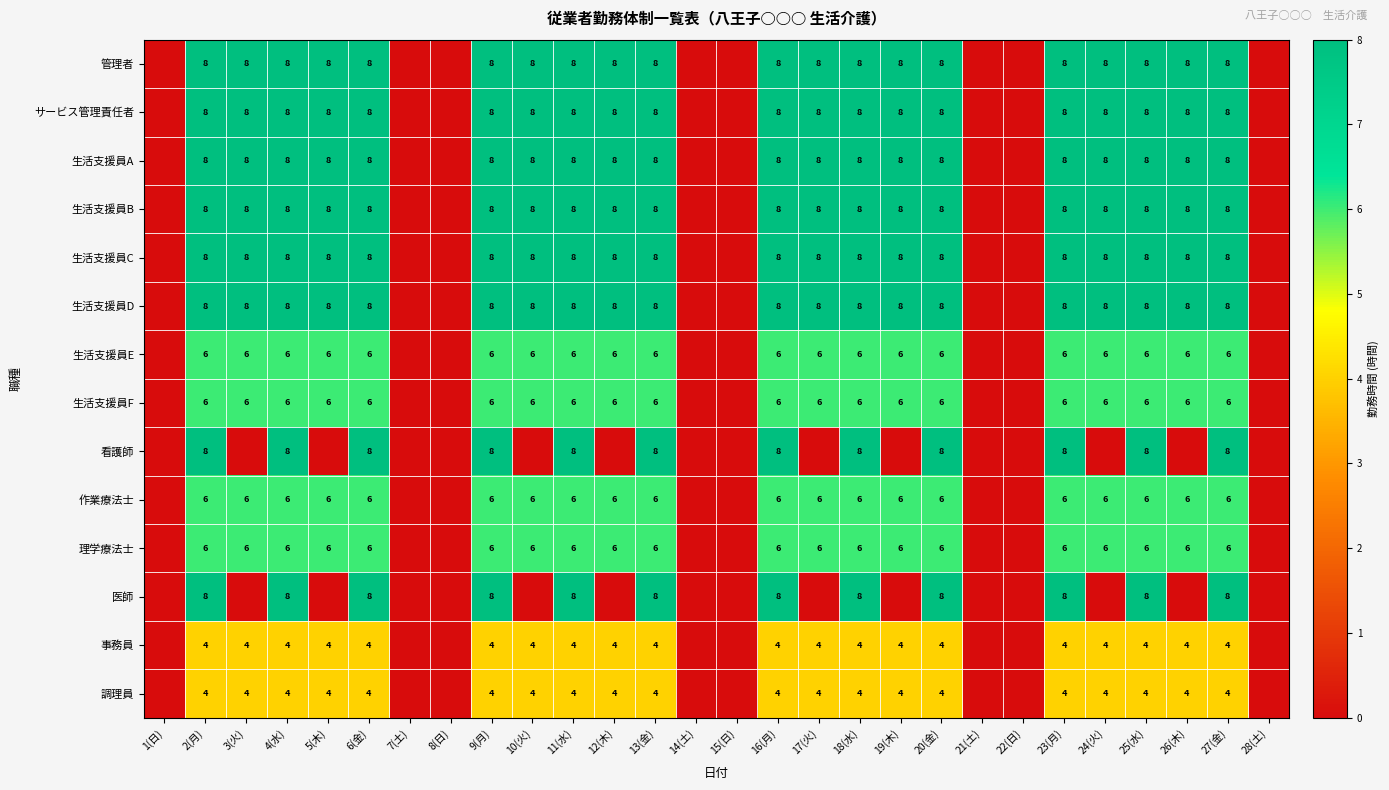

Is the value of サービス管理責任者 at 5(木) greater than the value of 生活支援員E at 18(水)?

Yes